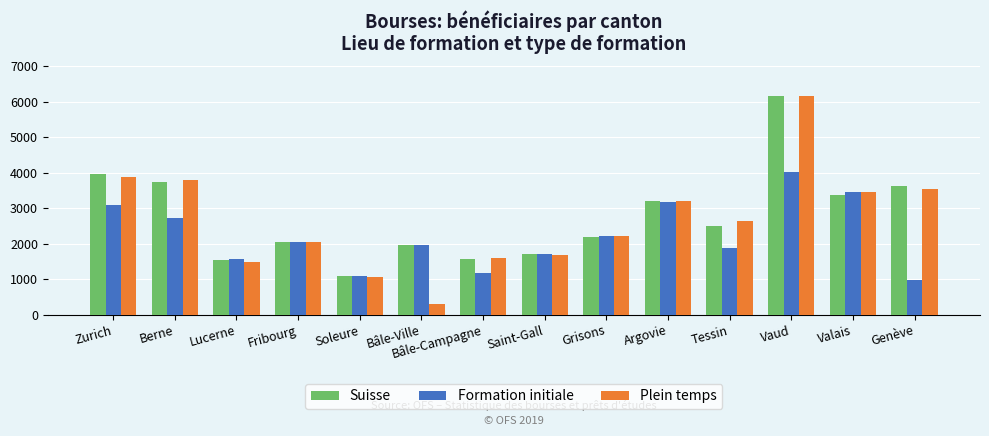

What is the difference between the highest and lowest values at Vaud?

2140